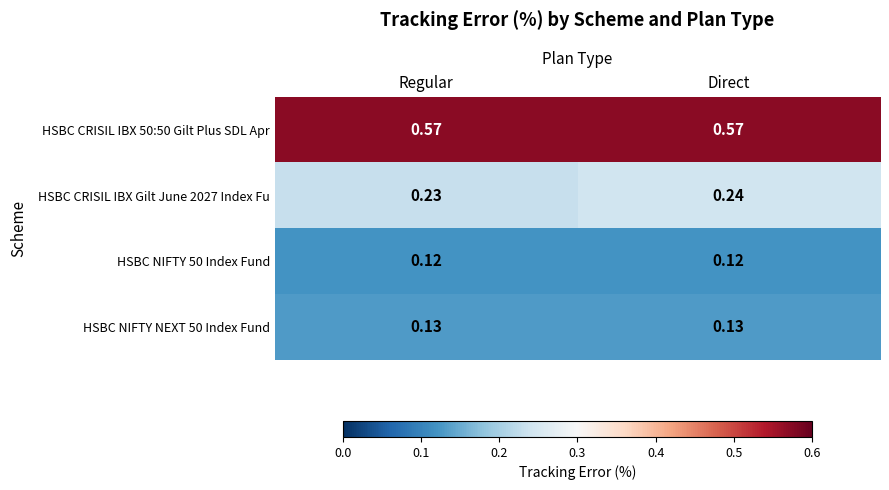

Rank the series by their maximum value, from lowest to highest.

HSBC NIFTY 50 Index Fund, HSBC NIFTY NEXT 50 Index Fund, HSBC CRISIL IBX Gilt June 2027 Index Fu, HSBC CRISIL IBX 50:50 Gilt Plus SDL Apr